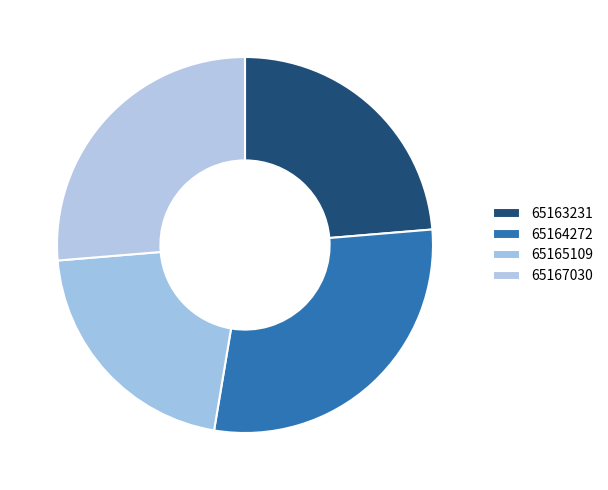

How much of the chart is everything except 65163231?

76.3%